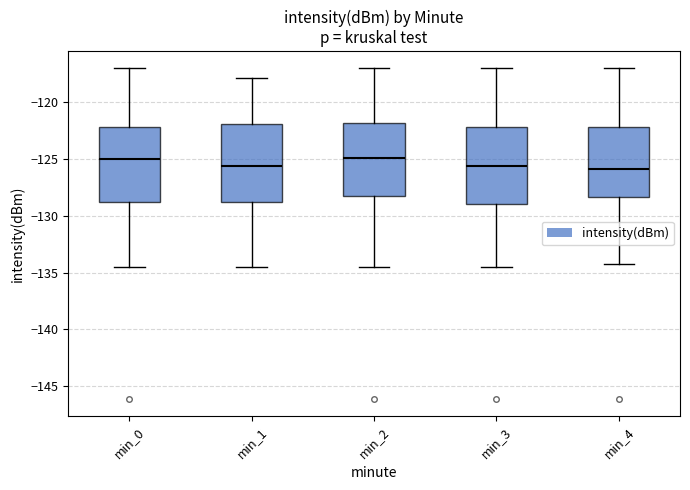

Where is the lower edge of the box for min_0 on the y-axis? The values are not printed on the chart, so give them approximately, as read against the axis.

-129.0